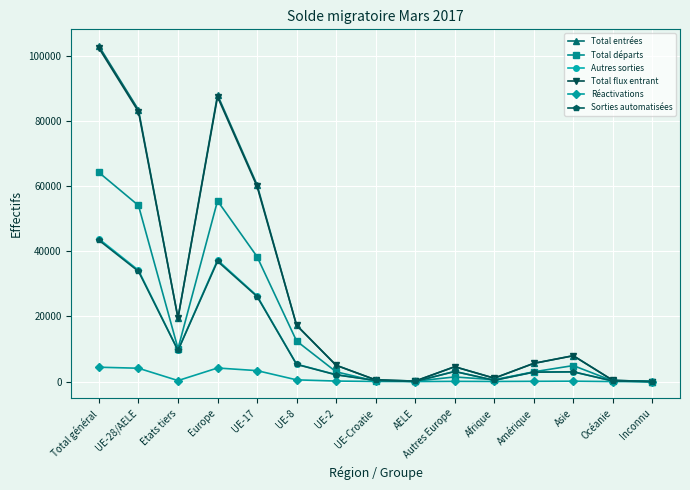

What is the sum of all Réactivations values?

17413